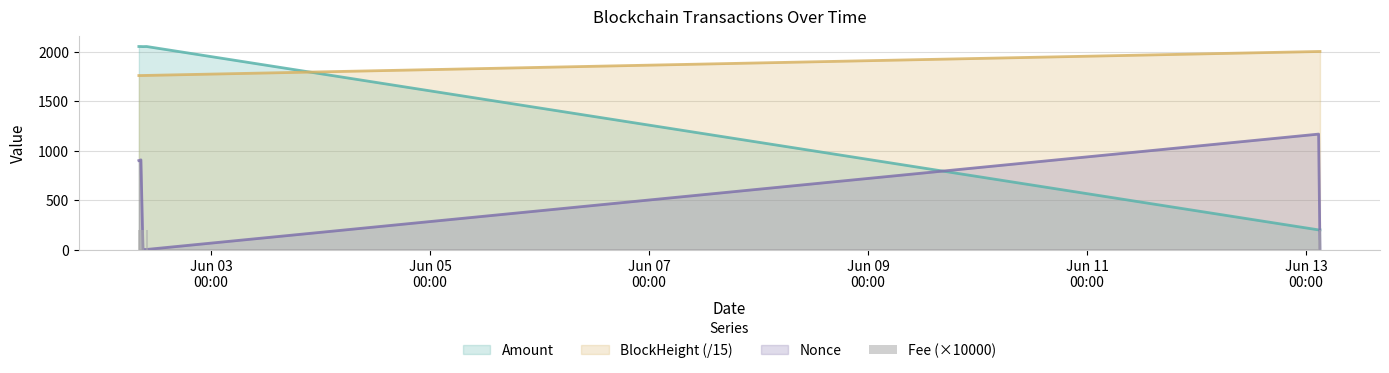

At which label is the value closest to 150?

Jun 03
00:00